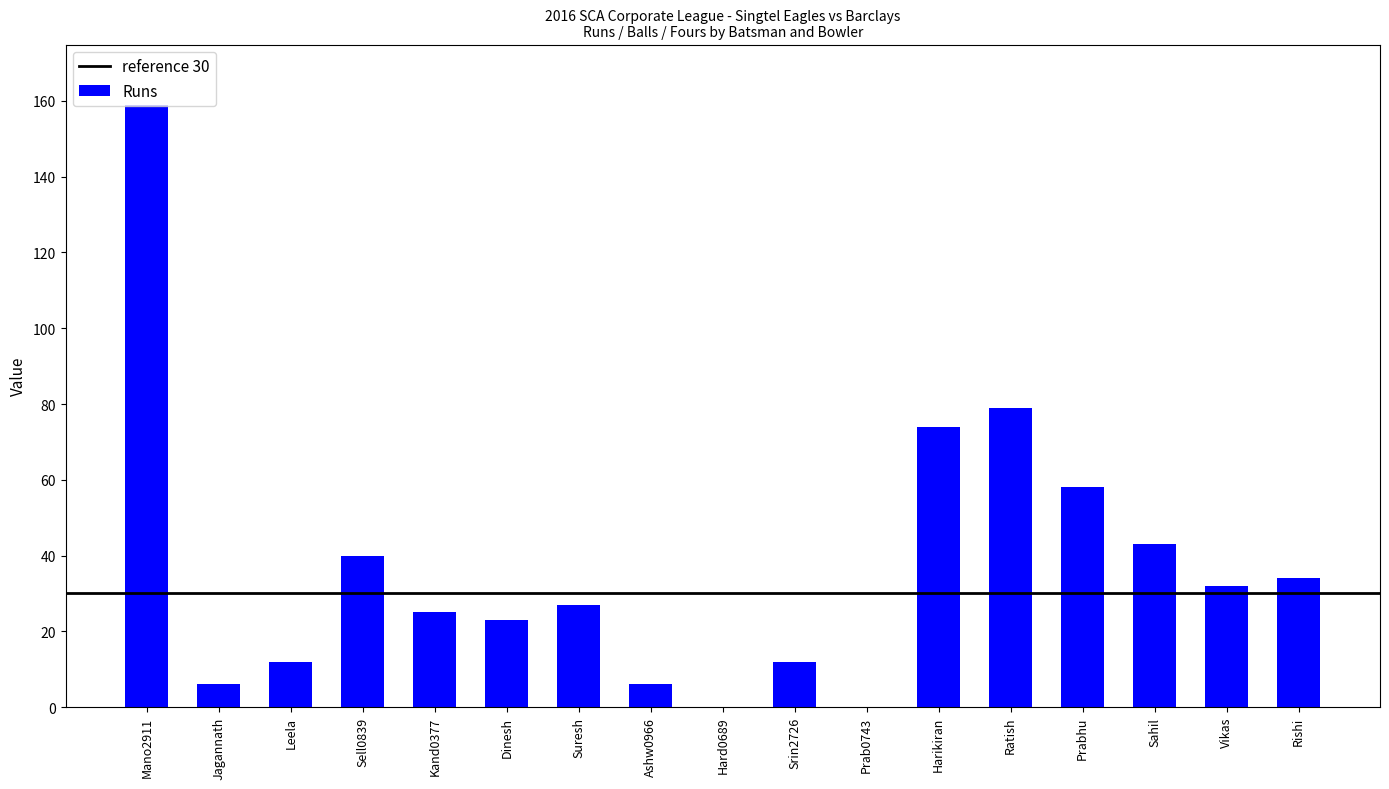

What is the maximum value shown in the chart?

159